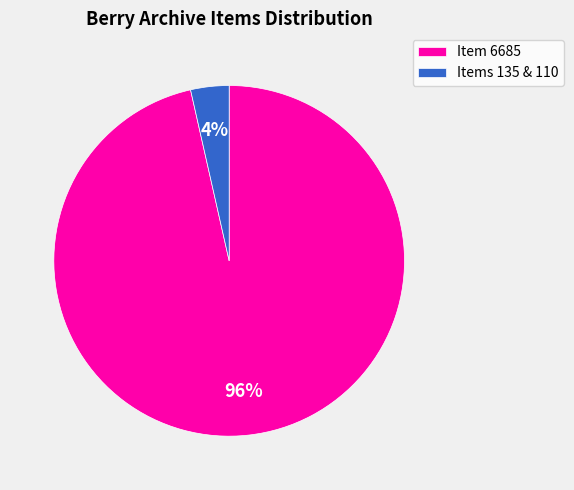

The Item 6685 slice represents 89% of the pie. True or false?

False